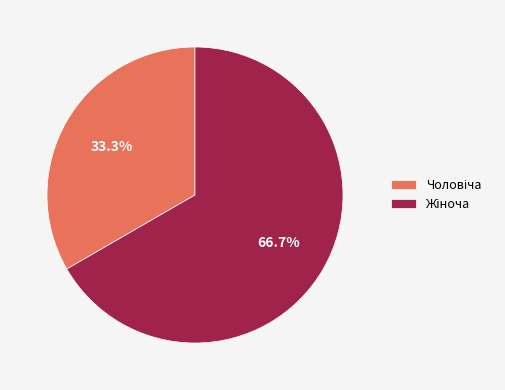

Is there any slice that represents more than half of the pie?

Yes